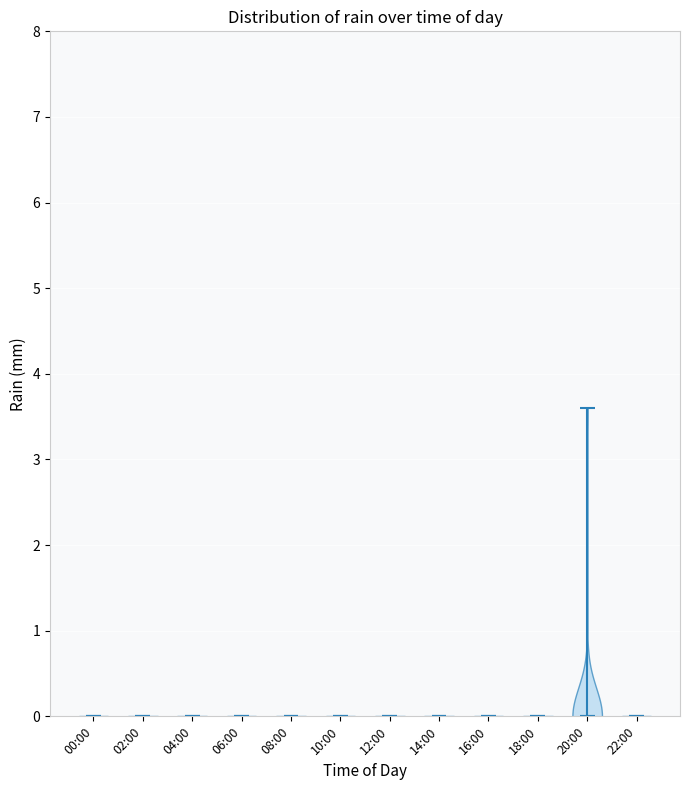

Reading left to right, read every violin against the y-axis: where its median line is, and the lowest and highest points it reaches. The values are not printed on the chart, so give them approximately, as read against the axis.

00:00: median line 0.0, lowest point 0.0, highest point 0.0
02:00: median line 0.0, lowest point 0.0, highest point 0.0
04:00: median line 0.0, lowest point 0.0, highest point 0.0
06:00: median line 0.0, lowest point 0.0, highest point 0.0
08:00: median line 0.0, lowest point 0.0, highest point 0.0
10:00: median line 0.0, lowest point 0.0, highest point 0.0
12:00: median line 0.0, lowest point 0.0, highest point 0.0
14:00: median line 0.0, lowest point 0.0, highest point 0.0
16:00: median line 0.0, lowest point 0.0, highest point 0.0
18:00: median line 0.0, lowest point 0.0, highest point 0.0
20:00: median line 0.0, lowest point 0.0, highest point 3.6
22:00: median line 0.0, lowest point 0.0, highest point 0.0